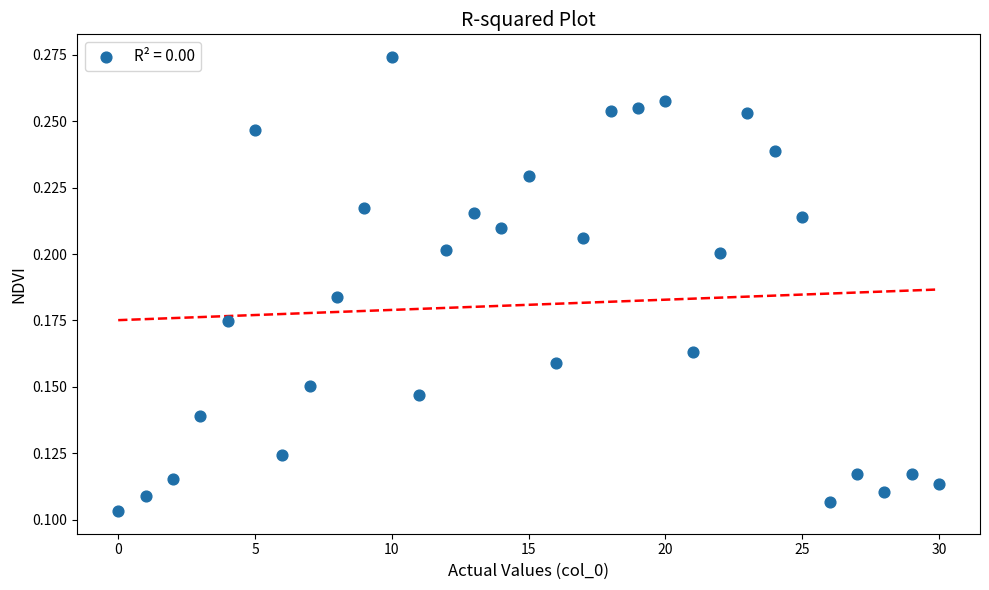

Count the number of points in this scatter plot.

31